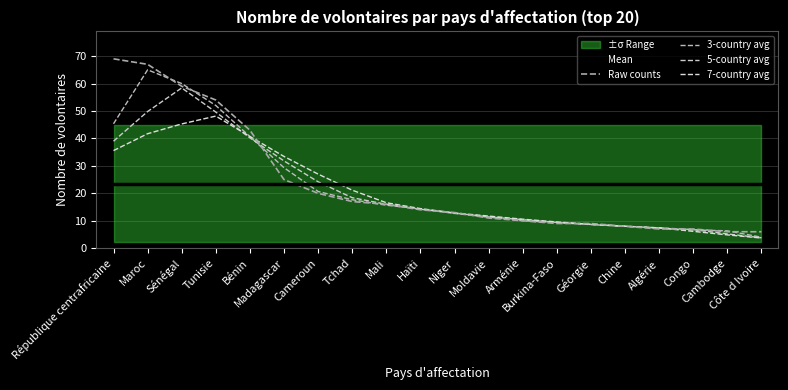

Rank the series at Sénégal from lowest to highest value.

Mean, 7-country avg, 5-country avg, Raw counts, 3-country avg